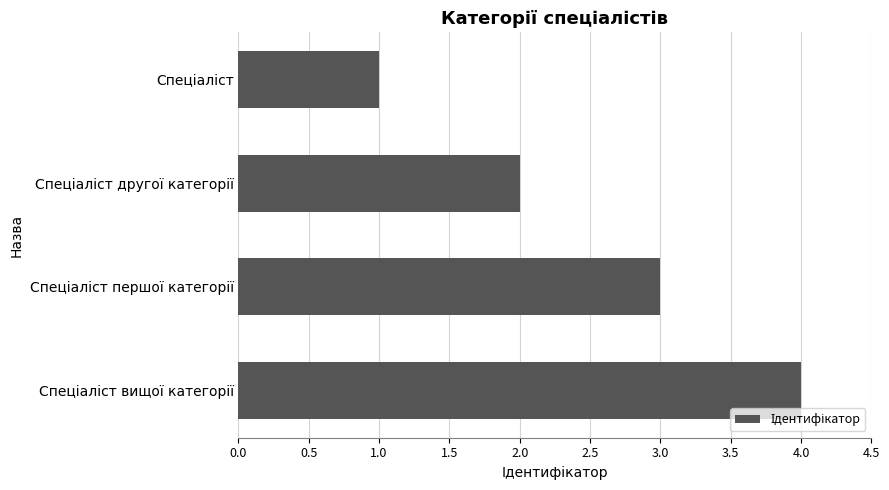

What is the greatest value displayed?

4